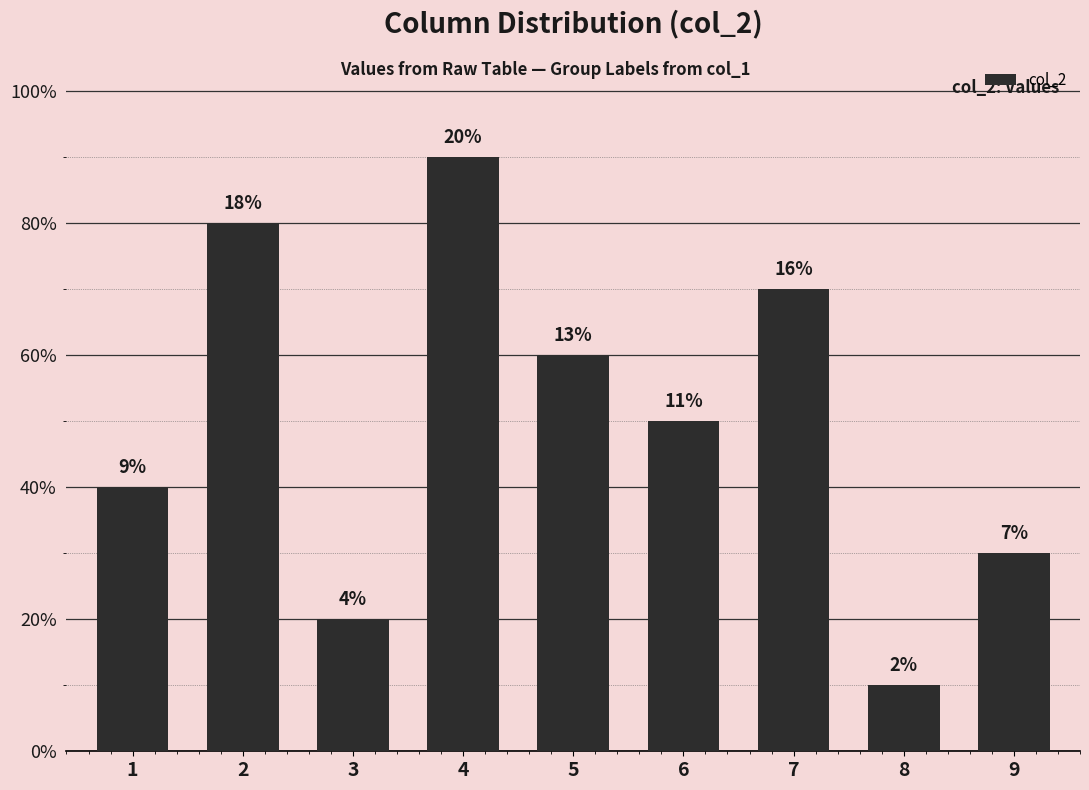

List the labels in order of value, largest first.

4, 2, 7, 5, 6, 1, 9, 3, 8